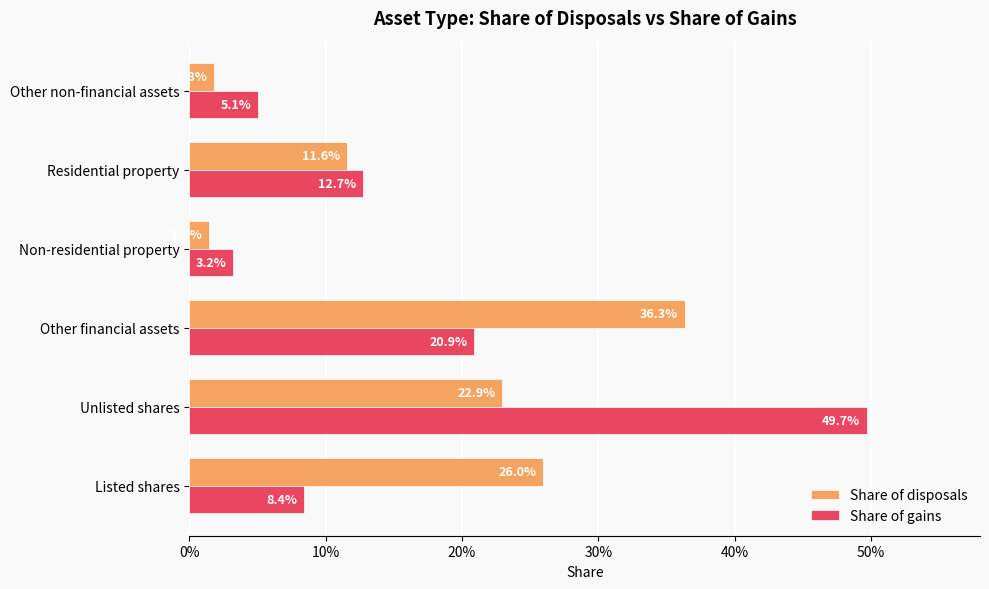

What is the difference between the maximum and minimum values in the Share of disposals series?

0.3